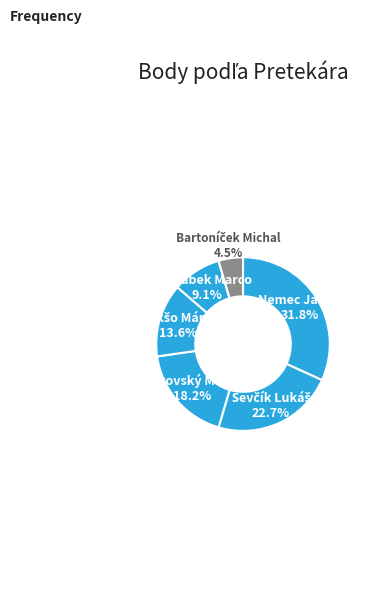

Count the number of slices in the pie.

6